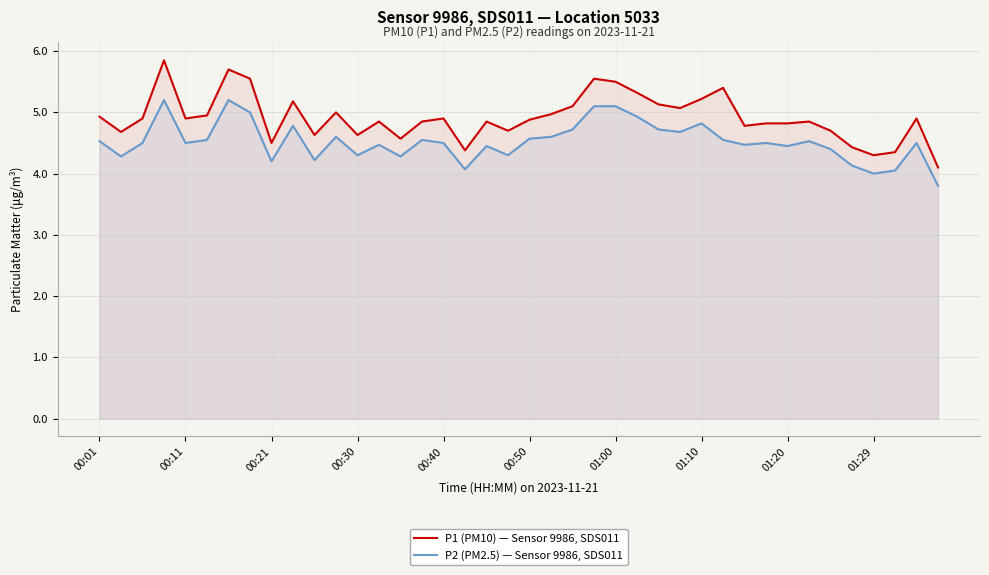

True or false: P2 (PM2.5) — Sensor 9986, SDS011 has more than 2 interior local peaks.

True